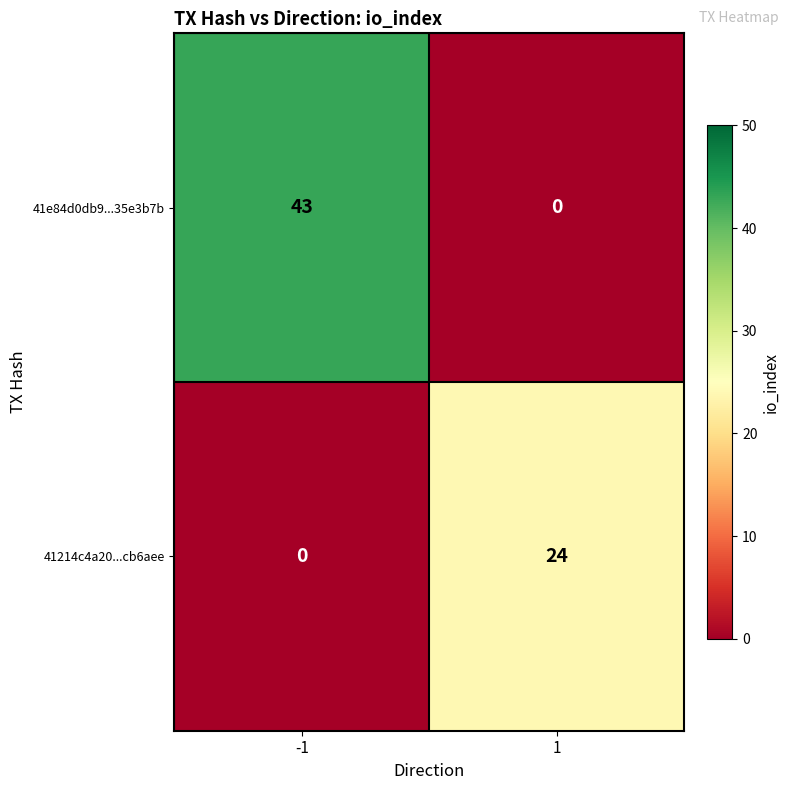

True or false: 41e84d0db9...35e3b7b has a value of 0 at 1.

True